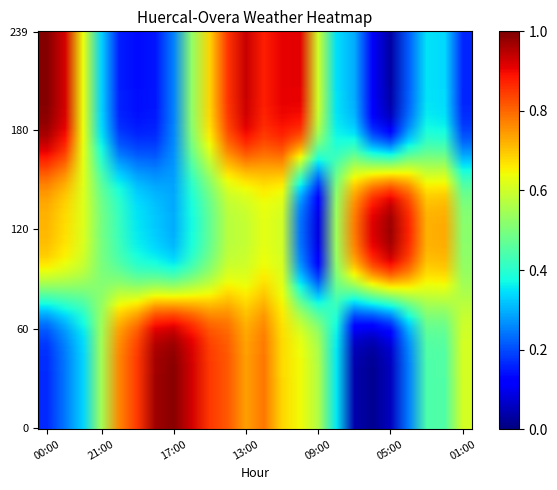

Reading left to right, transcribe all the data shown in this chart.

Temperature: 0.2	0.2	0.3	0.5	0.8	0.9	1.0	1.0	0.9	0.8	0.8	0.7	0.8	0.7	0.6	0.6	0.4	0.0	0.0	0.1	0.2	0.4	0.4	0.6
Humidity: 0.7	0.7	0.6	0.5	0.4	0.4	0.3	0.3	0.4	0.5	0.6	0.6	0.6	0.6	0.3	0.1	0.5	0.8	0.9	0.9	0.9	0.7	0.7	0.5
Pressure: 1.0	0.9	0.6	0.3	0.2	0.1	0.1	0.3	0.5	0.7	0.9	0.9	0.9	0.9	0.9	0.6	0.3	0.3	0.1	0.0	0.2	0.4	0.3	0.2